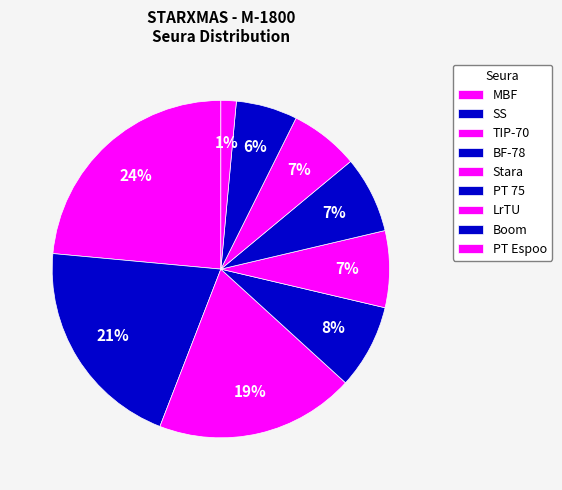

Count the number of slices in the pie.

9